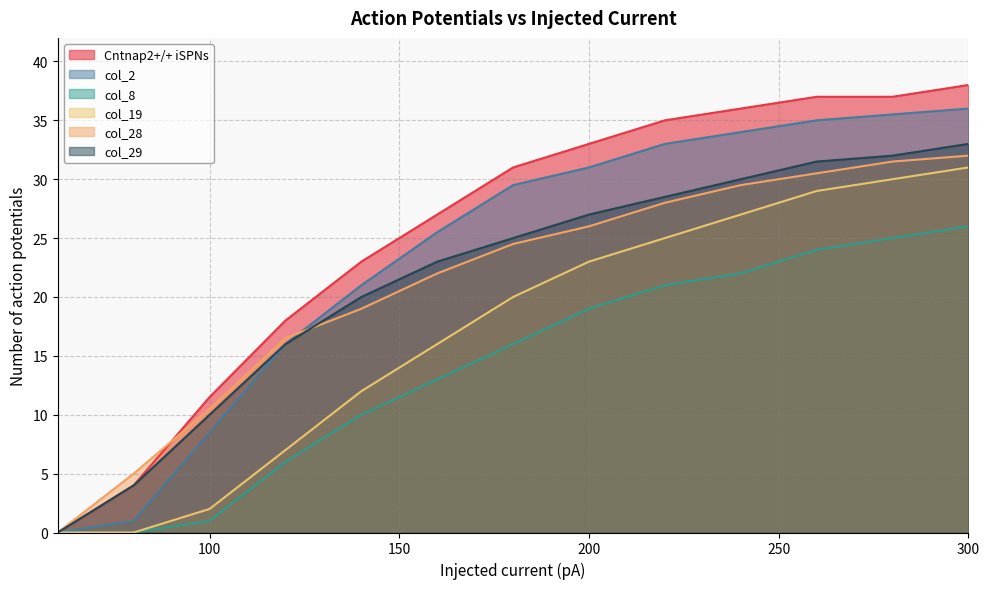

Which series has the largest total across all categories?

Cntnap2+/+ iSPNs